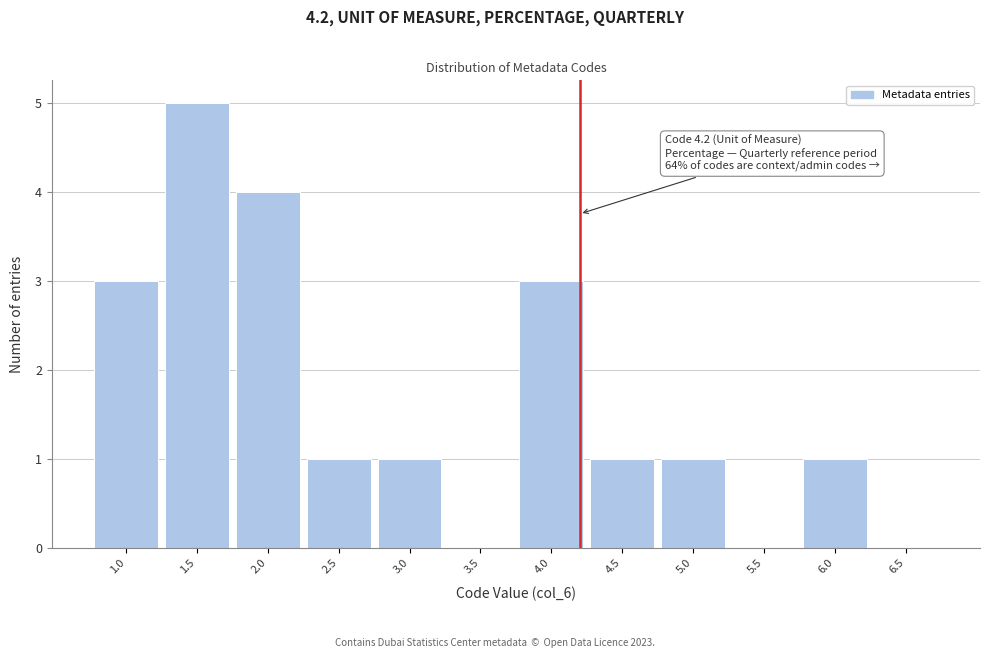

Over which range of the x-axis is the bar tallest?

1.25 to 1.75